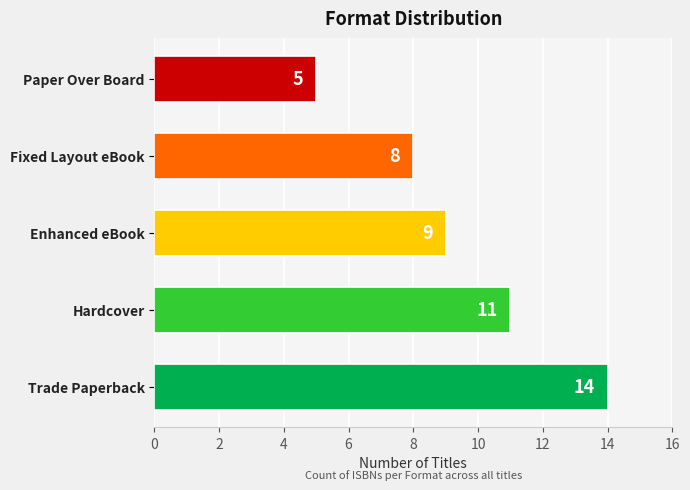

Reading bottom to top, transcribe all the data shown in this chart.

14	11	9	8	5